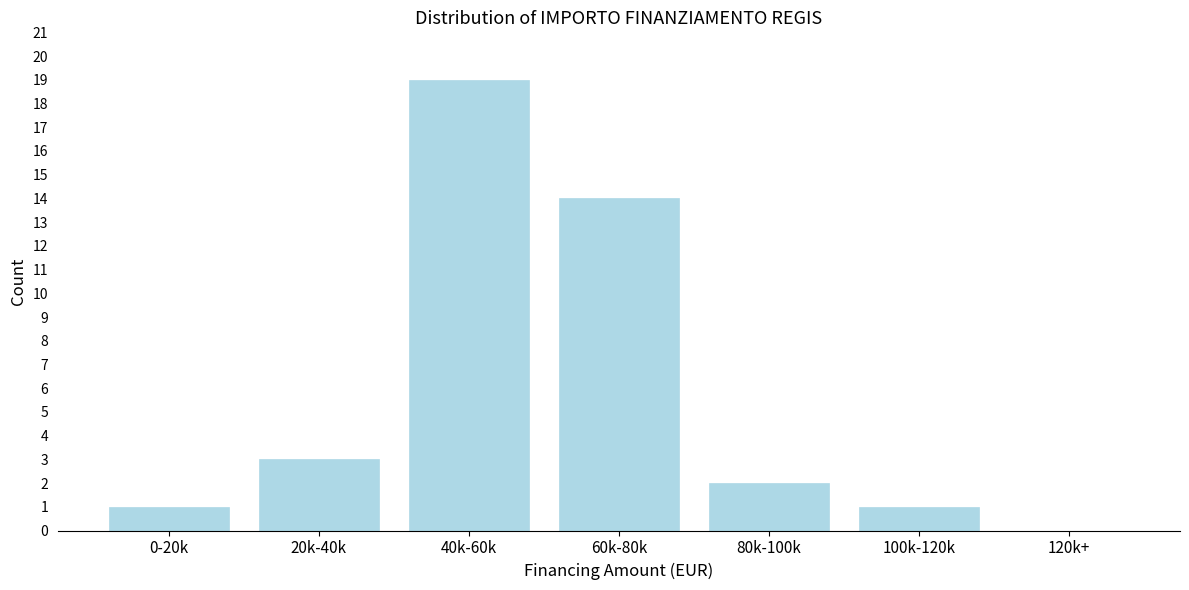

Reading left to right, transcribe all the data shown in this chart.

0-20k=1	20k-40k=3	40k-60k=19	60k-80k=14	80k-100k=2	100k-120k=1	120k+=0